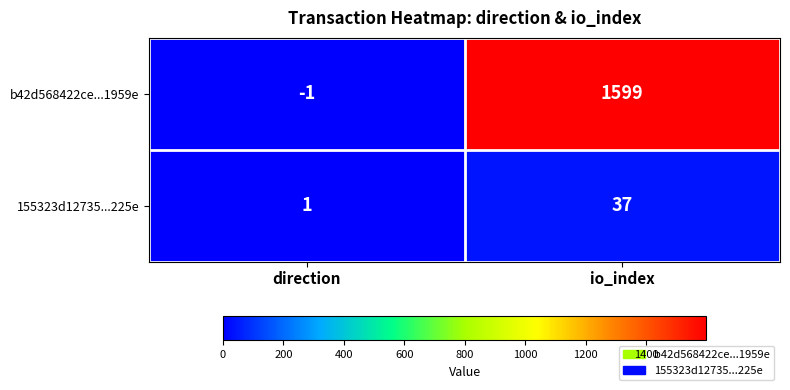

How many data points does each series have?

2